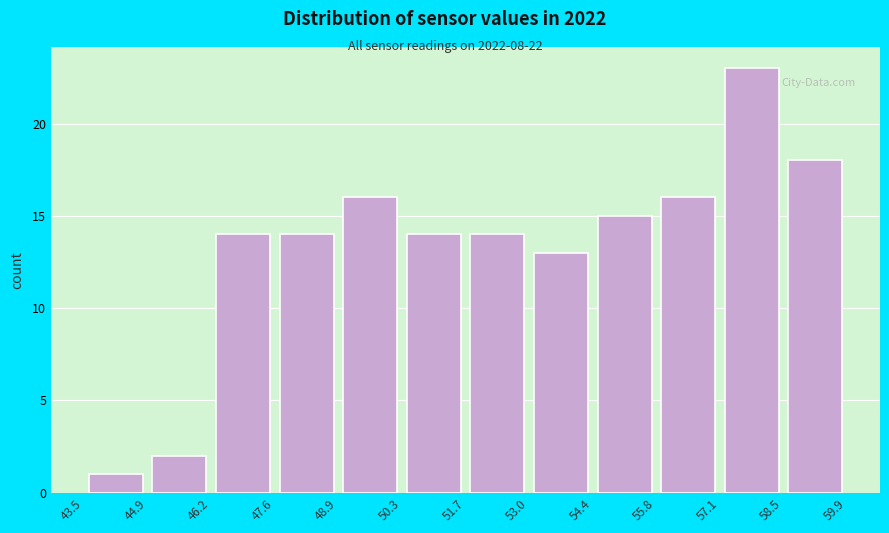

Reading left to right, transcribe this chart: for each bar, give the range it covers on the x-axis and its height. The values are not printed on the chart, so give them approximately, as read against the axis.

43.5 to 44.9: 1
44.9 to 46.2: 2
46.2 to 47.6: 14
47.6 to 48.9: 14
48.9 to 50.3: 16
50.3 to 51.7: 14
51.7 to 53.0: 14
53.0 to 54.4: 13
54.4 to 55.8: 15
55.8 to 57.1: 16
57.1 to 58.5: 23
58.5 to 59.9: 18